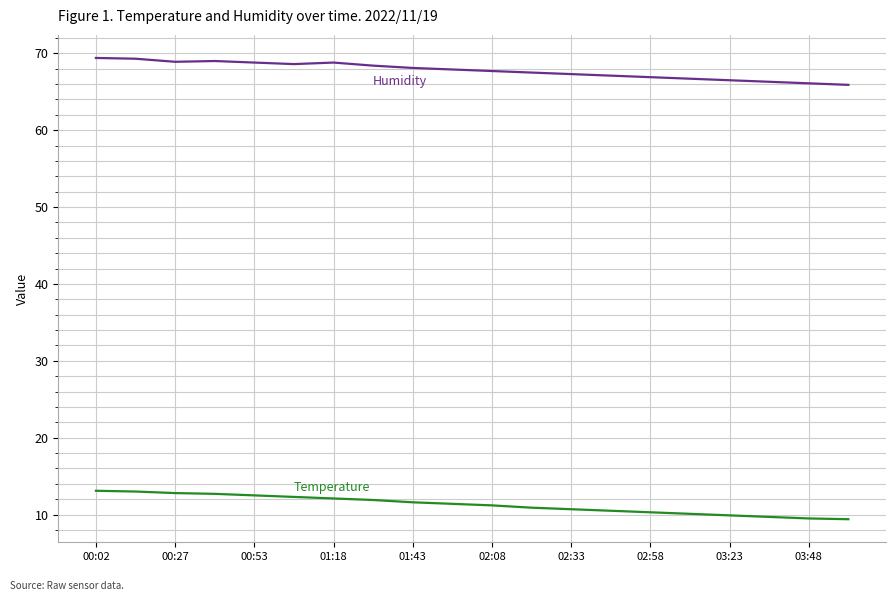

What is the greatest value displayed?

69.4